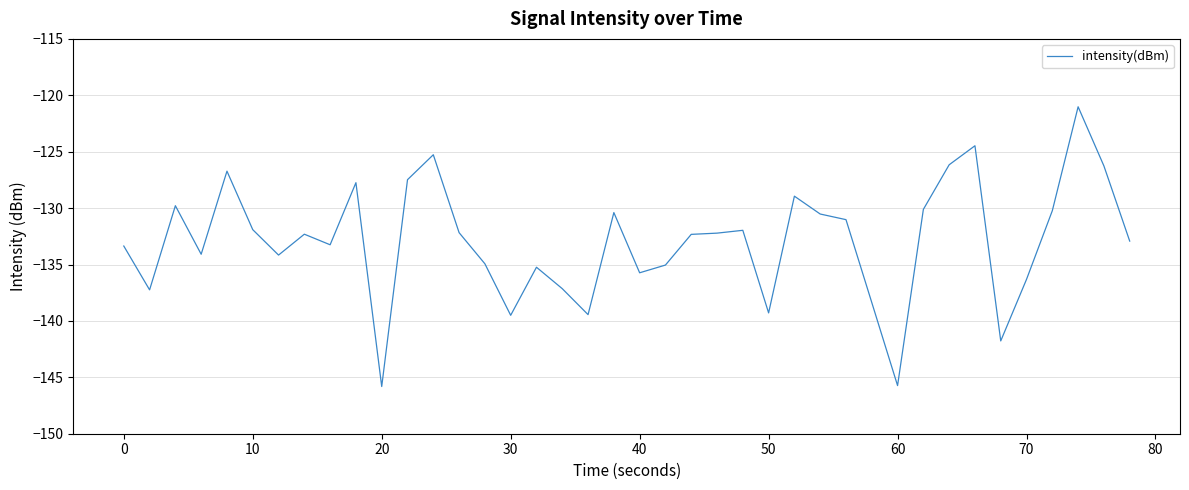

What is the smallest value displayed?

-145.8